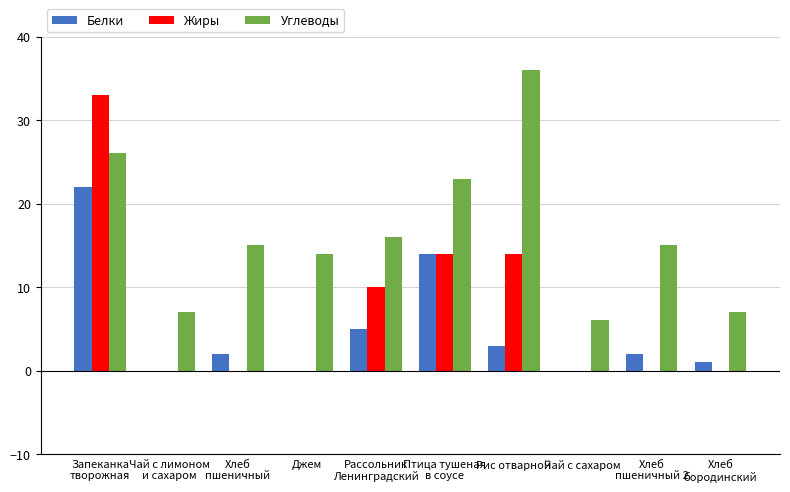

Are the bars horizontal?

No